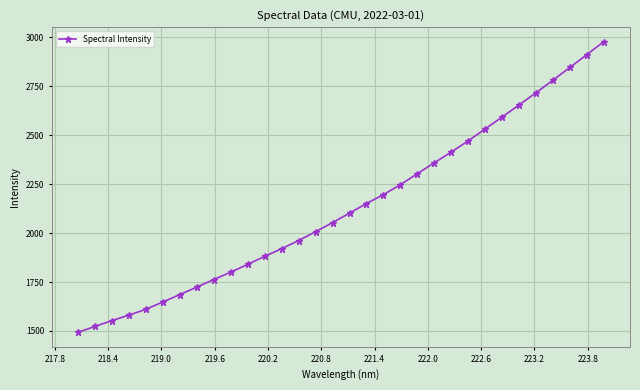

What is the smallest value displayed?

1493.1